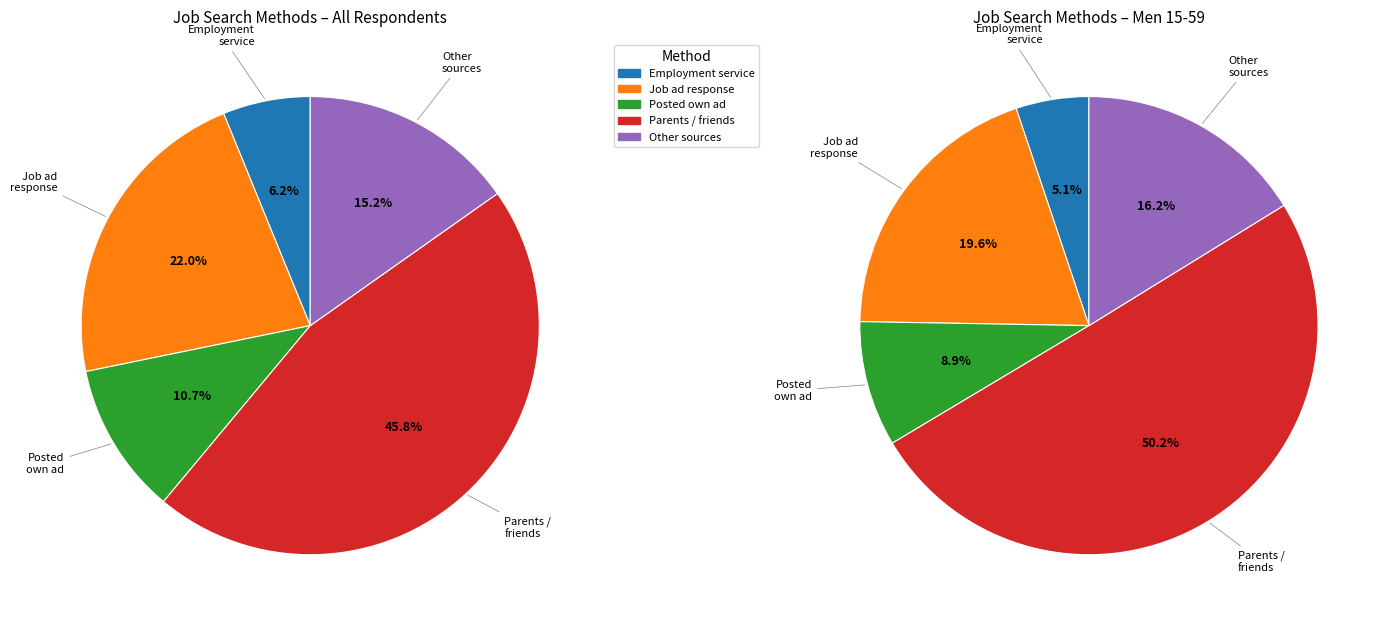

Which category has the smallest portion of the pie?

с помощью службы занятости